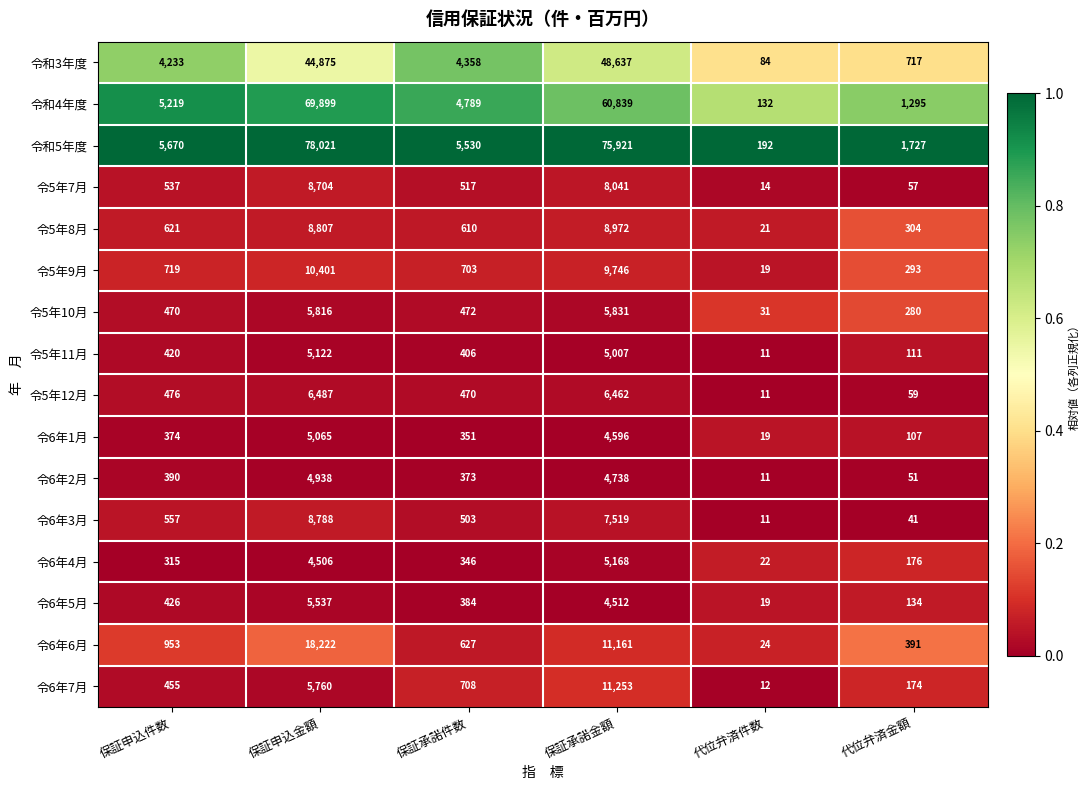

At 保証承諾金額, list the series in order from smallest to largest.

令6年5月, 令6年1月, 令6年2月, 令5年11月, 令6年4月, 令5年10月, 令5年12月, 令6年3月, 令5年7月, 令5年8月, 令5年9月, 令6年6月, 令6年7月, 令和3年度, 令和4年度, 令和5年度